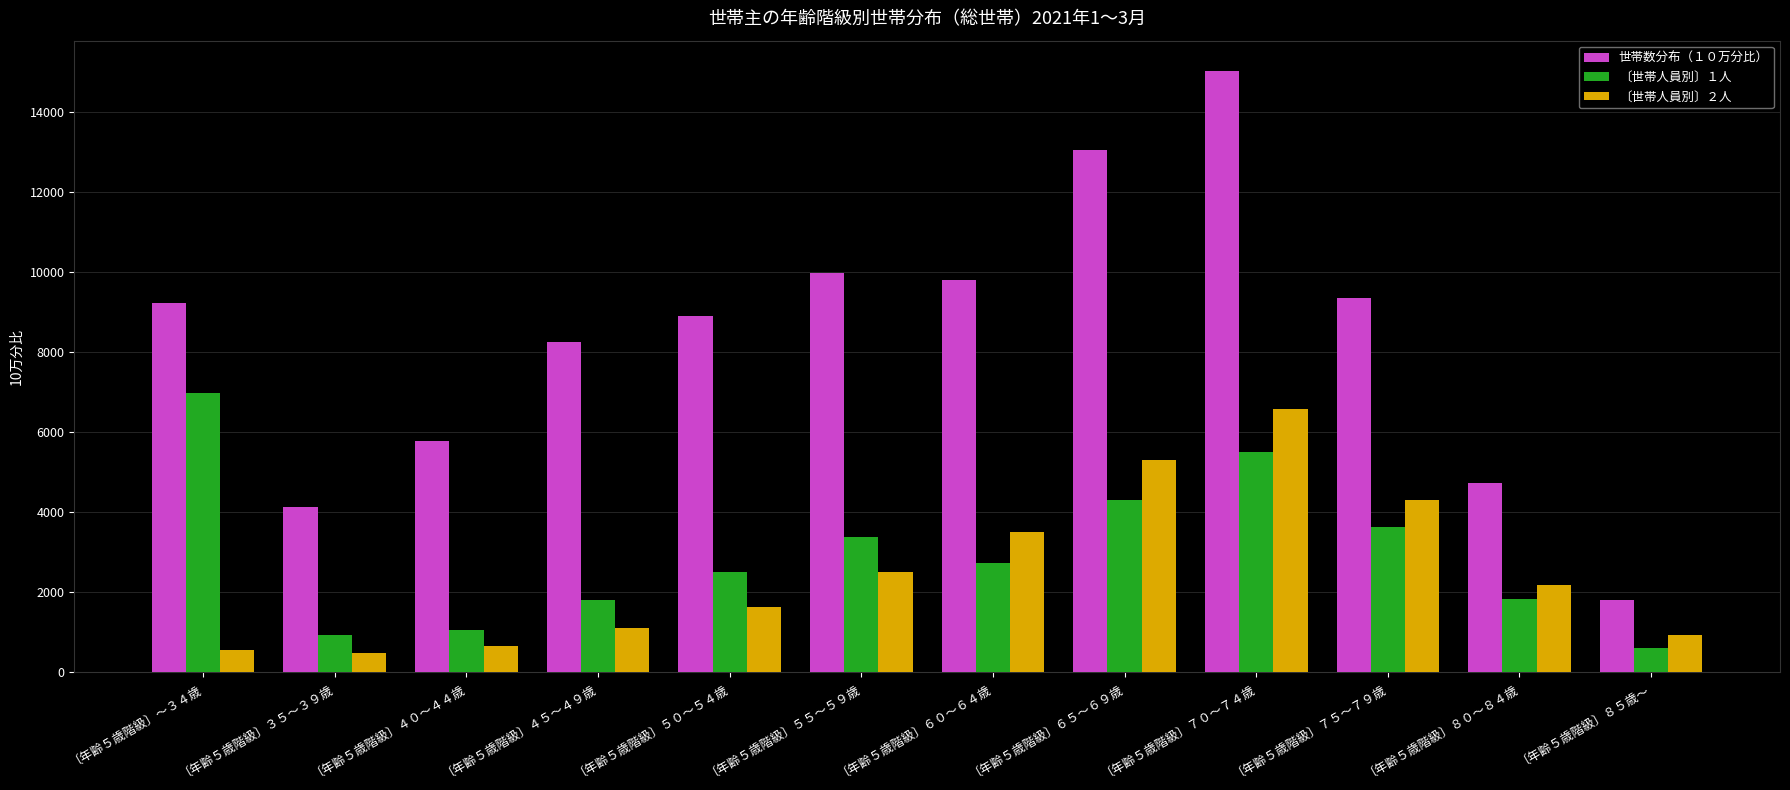

Which series has the largest range (max minus min)?

世帯数分布（１０万分比）